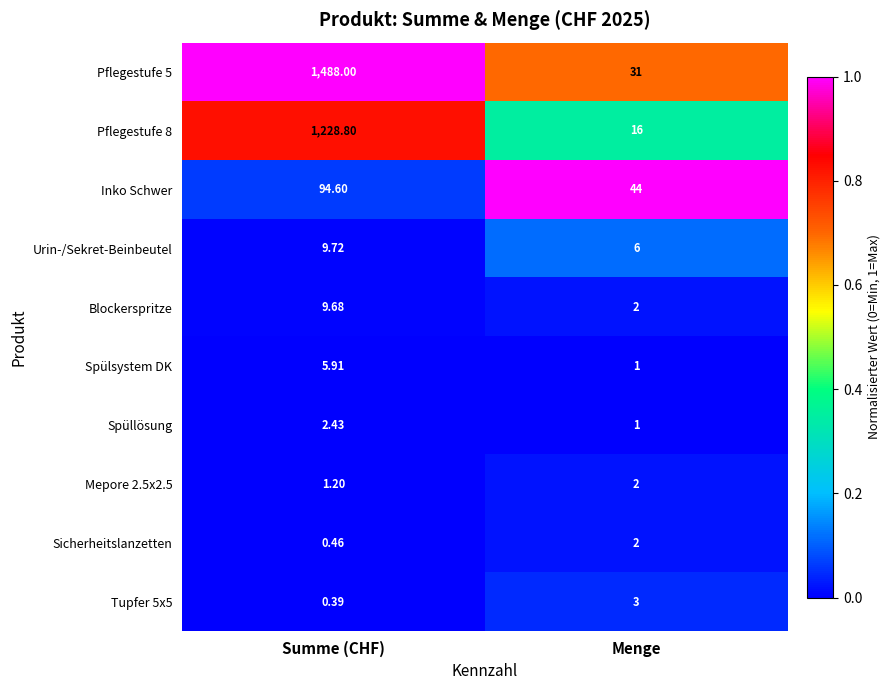

At which label is Pflegestufe 8 closest to 622?

Menge